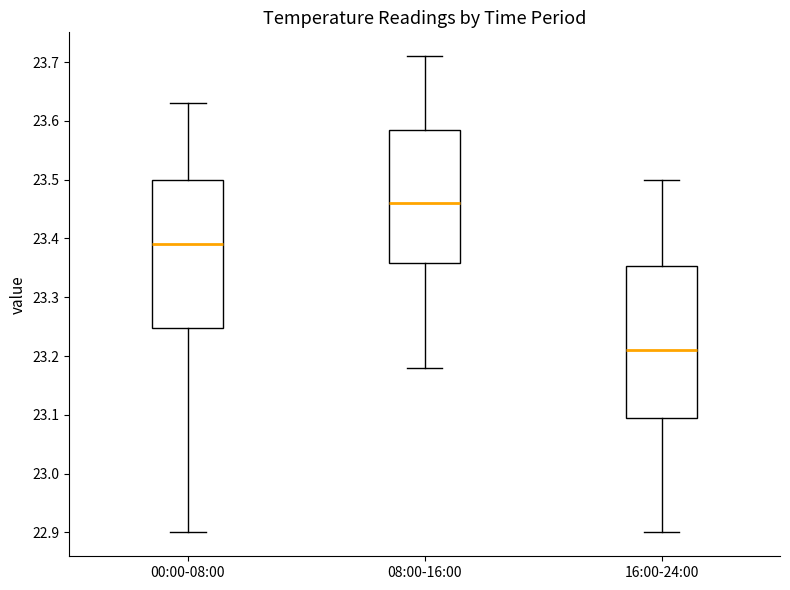

Reading left to right, read every box against the y-axis: the position of its median line, the range the box covers, and the ends of its whiskers. The values are not printed on the chart, so give them approximately, as read against the axis.

00:00-08:00: median 23.39, box 23.25 to 23.50, whiskers 22.90 to 23.63
08:00-16:00: median 23.46, box 23.36 to 23.59, whiskers 23.18 to 23.71
16:00-24:00: median 23.21, box 23.10 to 23.35, whiskers 22.90 to 23.50